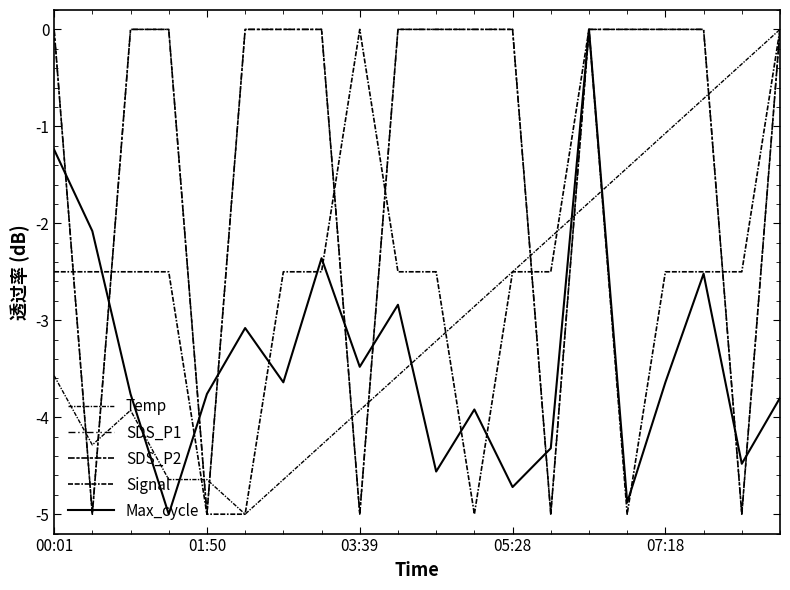

Does the chart have visible grid lines?

No